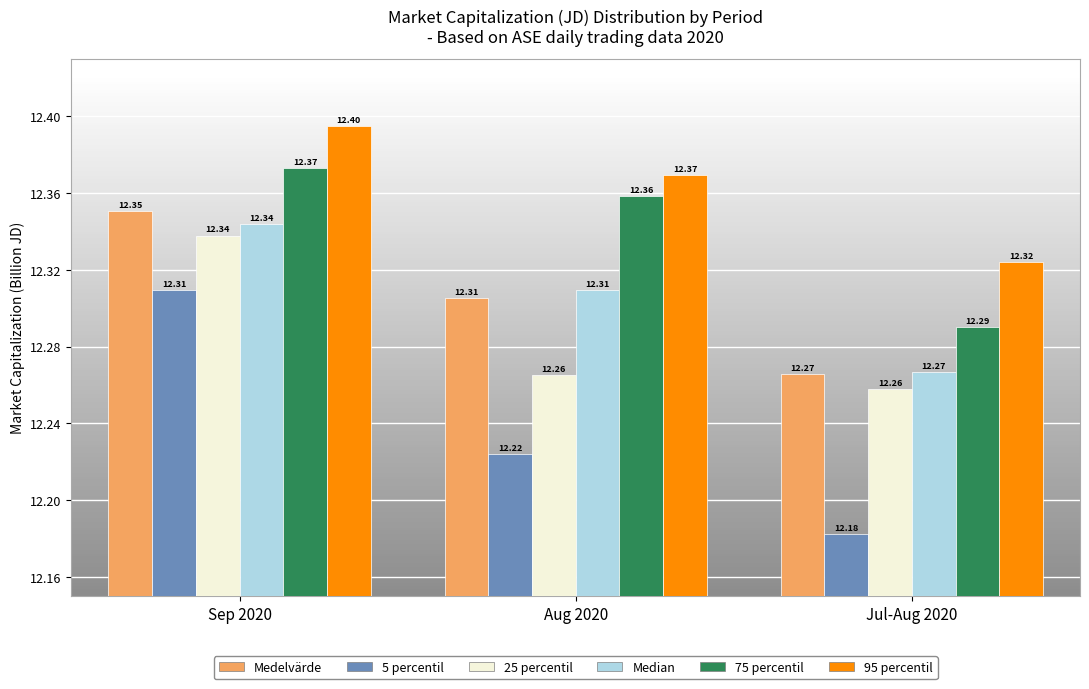

What is the sum of all 25 percentil values?

36.9